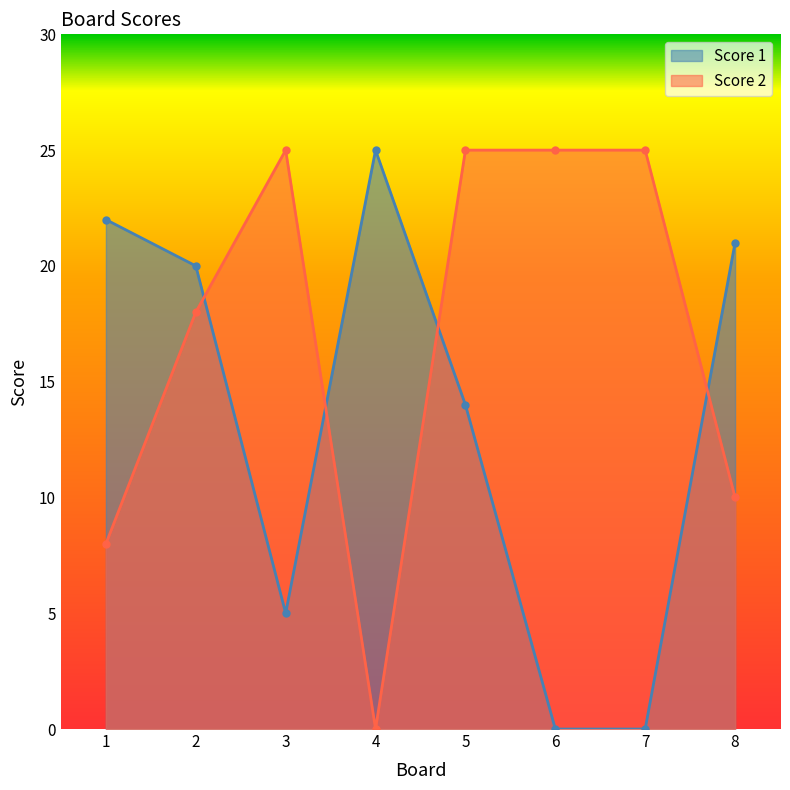

At which label is Score 2 closest to 12?

8